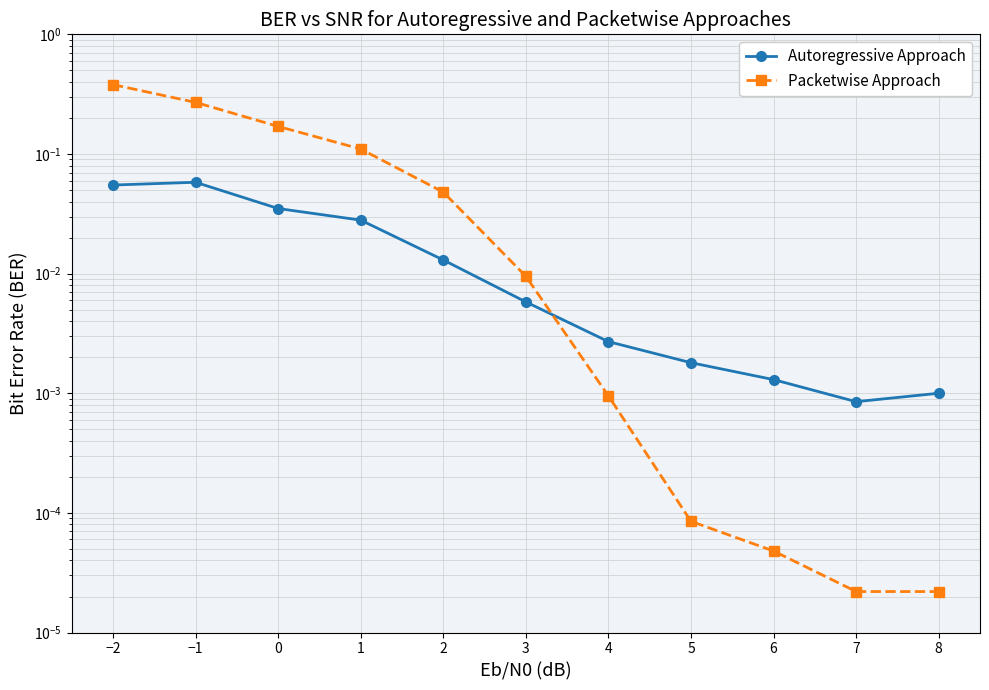

Which series ends up on top after the final intersection of Packetwise Approach and Autoregressive Approach?

Autoregressive Approach